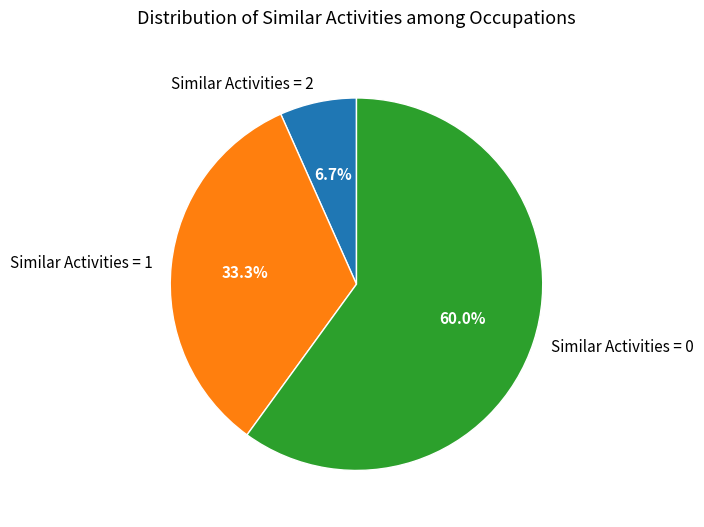

How many slices are in this pie chart?

3